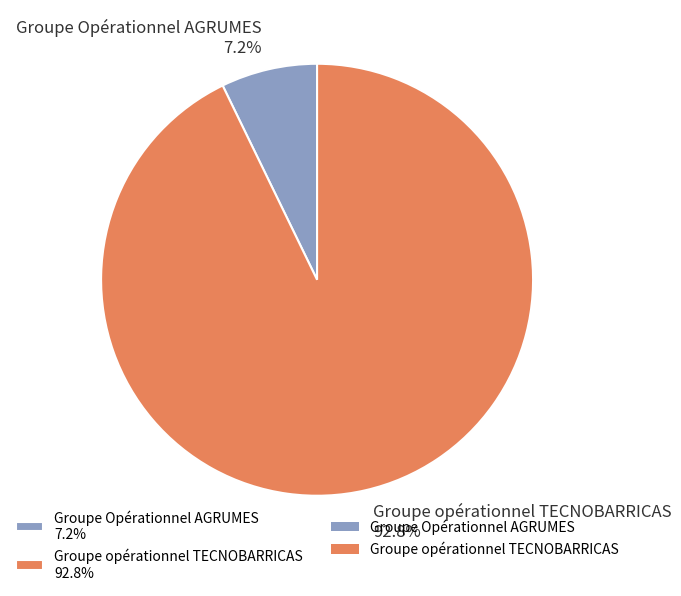

What percentage is NOT represented by Groupe Opérationnel AGRUMES?

92.8%